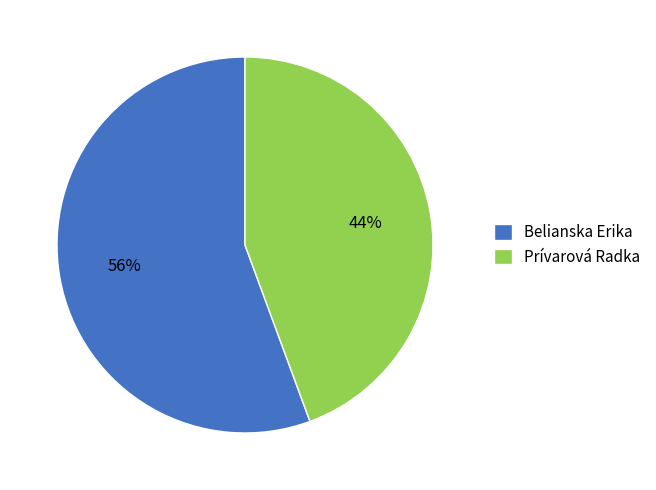

To the nearest percent, what percentage of the pie is Belianska Erika?

56%